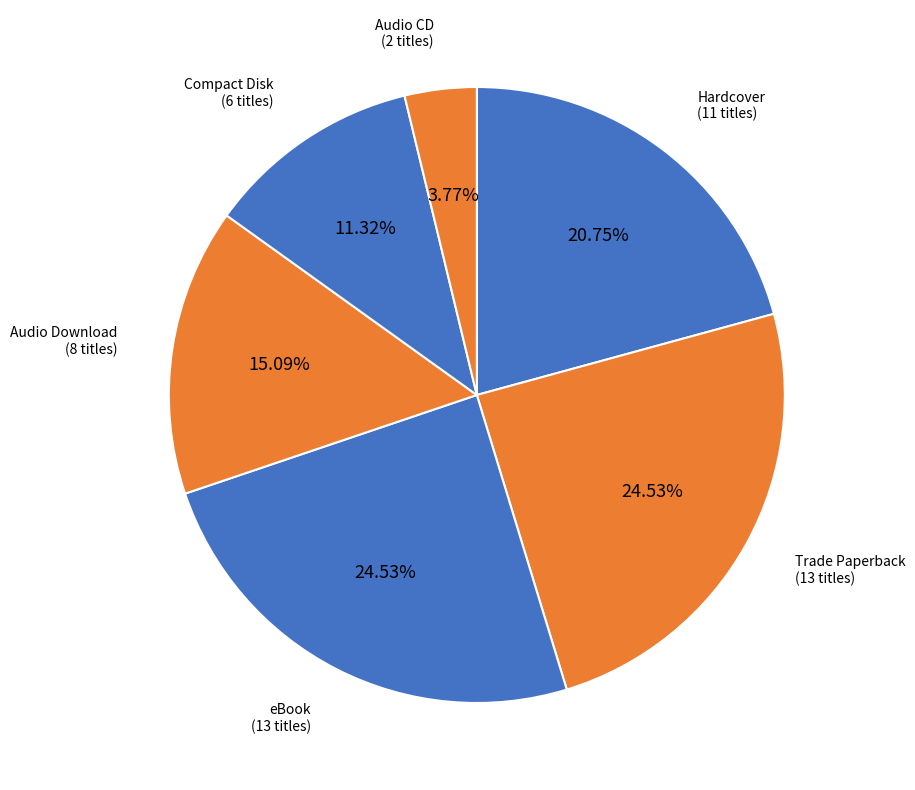

What is the smallest slice in the pie chart?

Audio CD